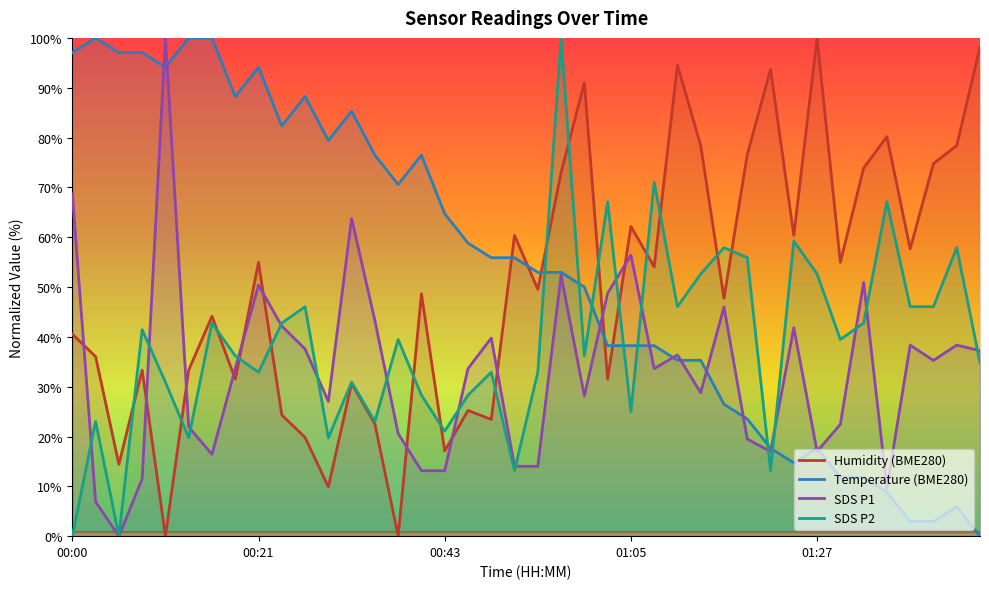

What is the total value across all series at 01:41?

159.0